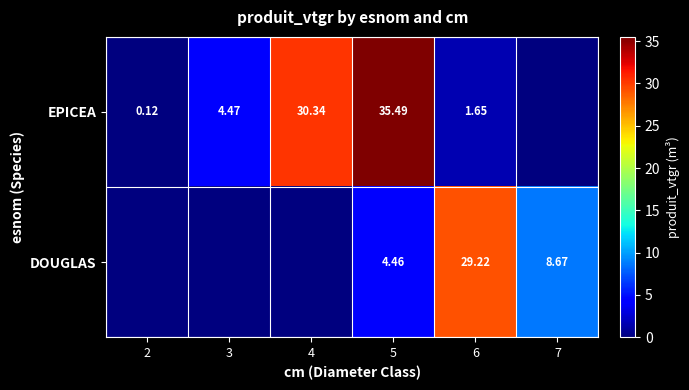

True or false: EPICEA has a value of 6.5 at 3.

False